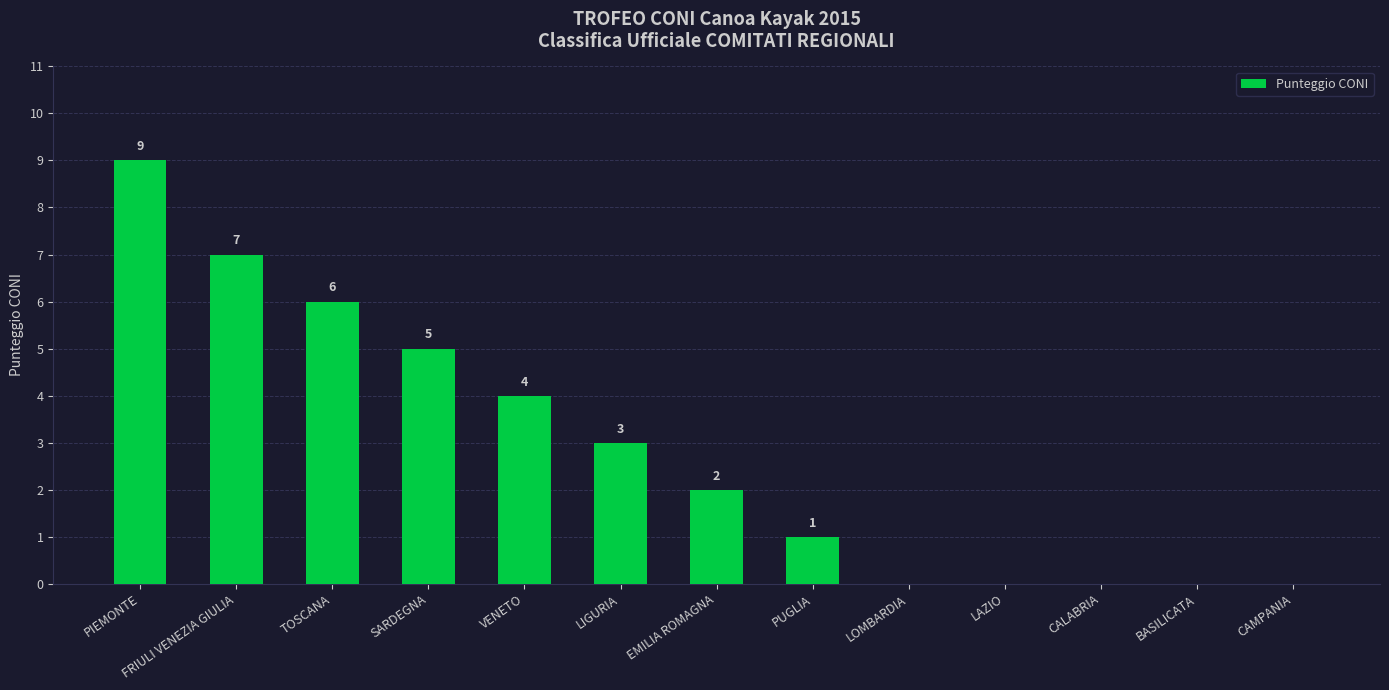

Where is the data nearest to the value 4?

VENETO